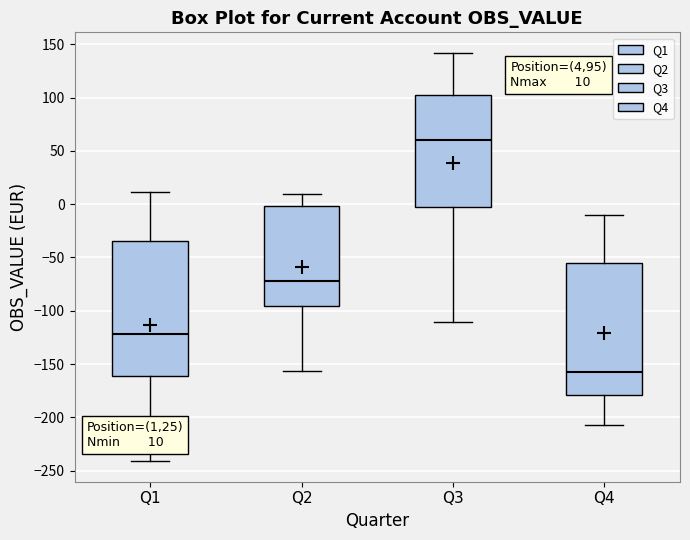

Which box has the highest median line?

Q3